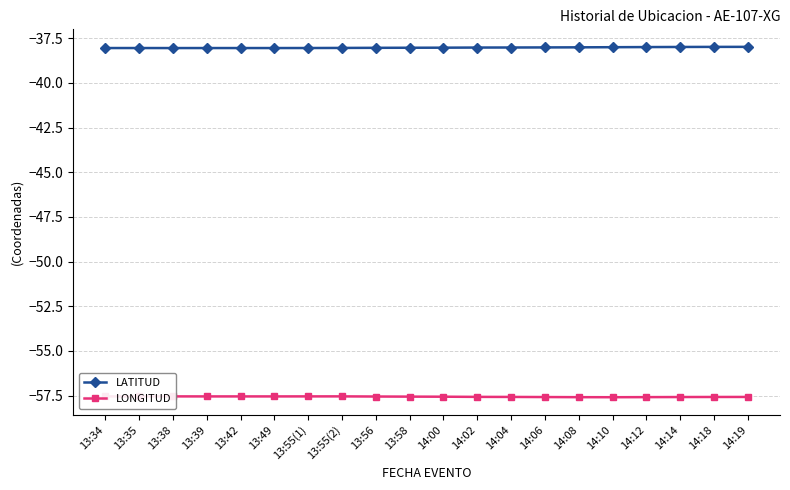

What is the maximum value shown in the chart?

-38.0